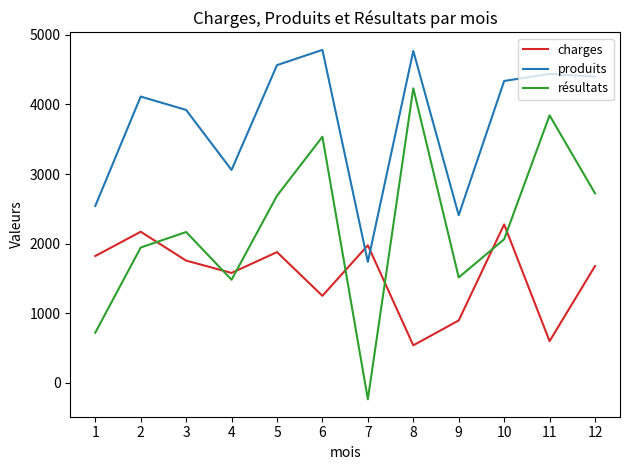

Is the value of charges at 8 greater than the value of produits at 11?

No